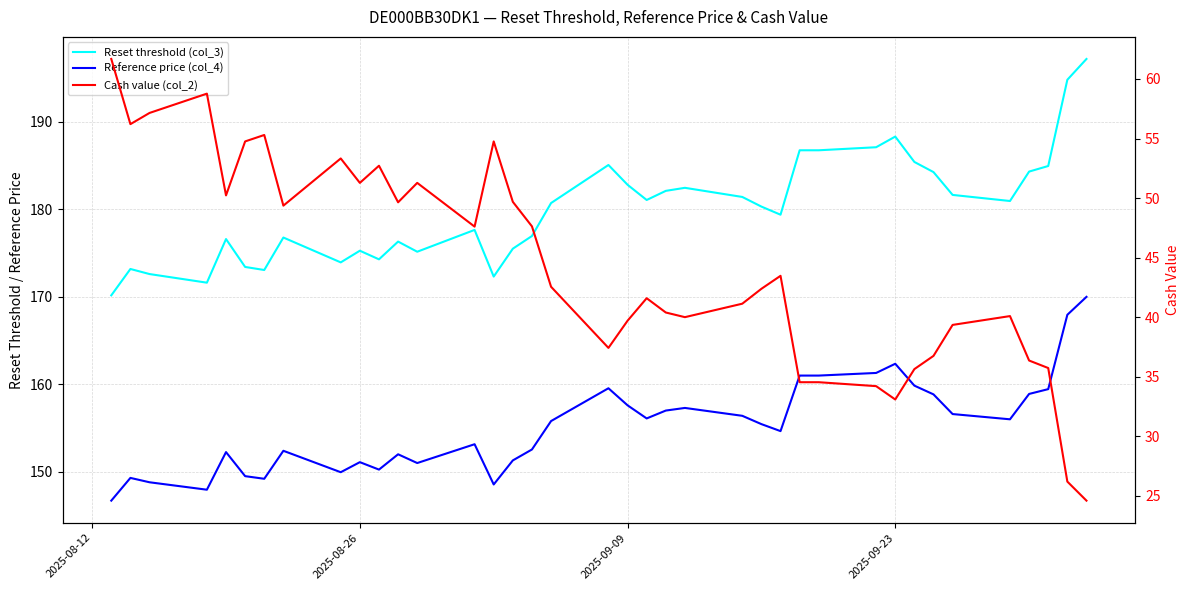

Reading left to right, list all the values displayed in this chart.

Reset threshold (col_3): 170.2	173.2	172.6	171.6	176.6	173.4	173.1	176.8	173.9	175.3	174.3	176.3	175.2	177.7	172.3	175.5	177.0	180.7	185.1	182.8	181.1	182.1	182.5	181.4	180.3	179.4	186.8	186.8	187.1	188.3	185.4	184.3	181.7	181.0	184.3	185.0	194.8	197.2
Reference price (col_4): 146.7	149.3	148.8	147.9	152.2	149.5	149.2	152.4	149.9	151.1	150.2	152.0	151.0	153.2	148.6	151.3	152.6	155.8	159.6	157.6	156.1	157.0	157.3	156.4	155.4	154.7	161.0	161.0	161.3	162.3	159.8	158.8	156.6	156.0	158.9	159.4	167.9	170.0
Cash value (col_2): 61.7	56.2	57.1	58.8	50.2	54.8	55.3	49.4	53.3	51.3	52.7	49.6	51.3	47.6	54.8	49.7	47.6	42.6	37.4	39.7	41.6	40.4	40.0	41.1	42.4	43.5	34.5	34.5	34.2	33.1	35.6	36.8	39.4	40.1	36.4	35.7	26.2	24.6